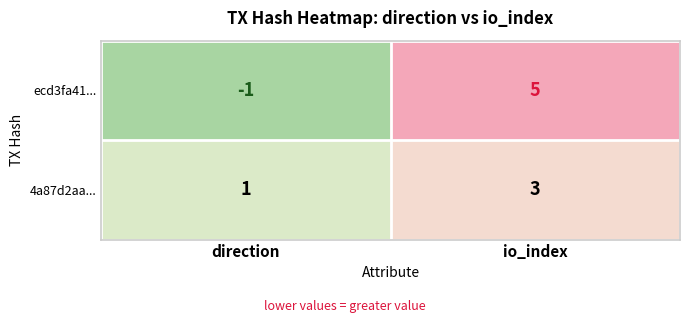

How many categories are shown in the chart?

2